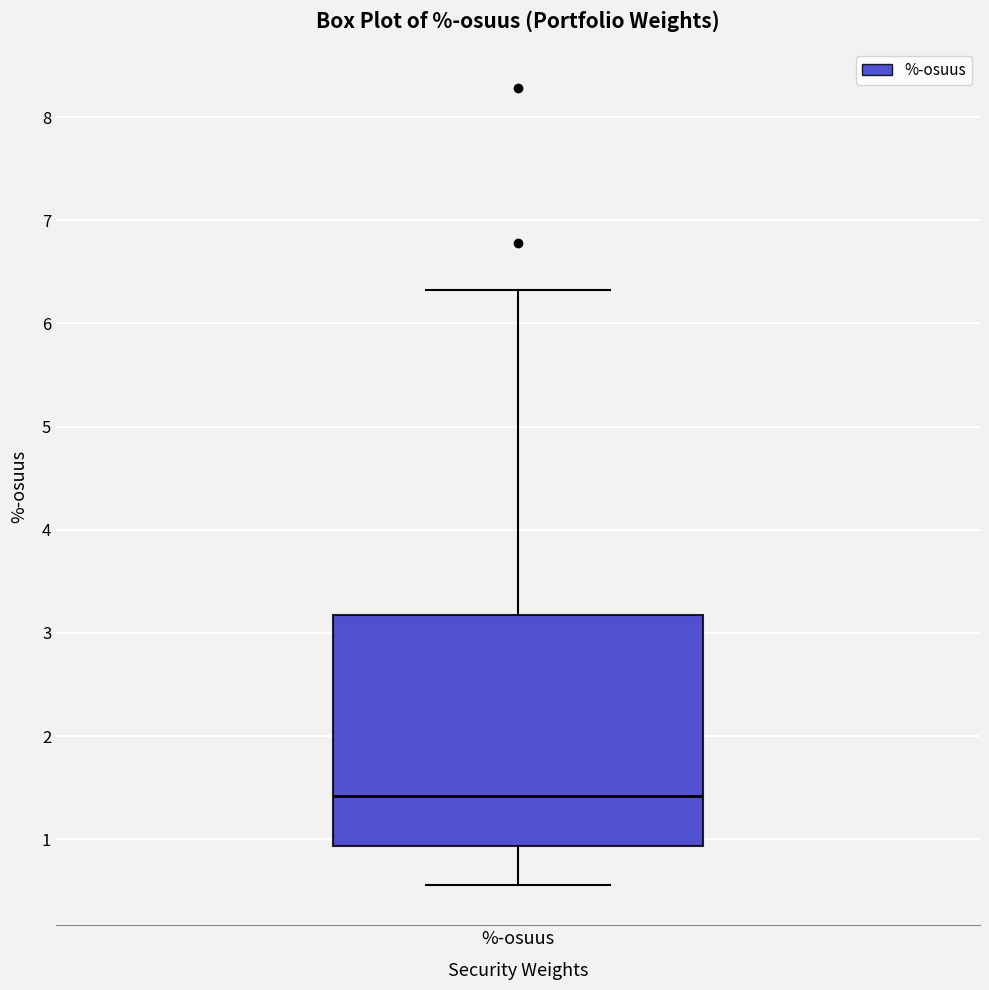

Where is the lower edge of the box for %-osuus on the y-axis? The values are not printed on the chart, so give them approximately, as read against the axis.

0.9